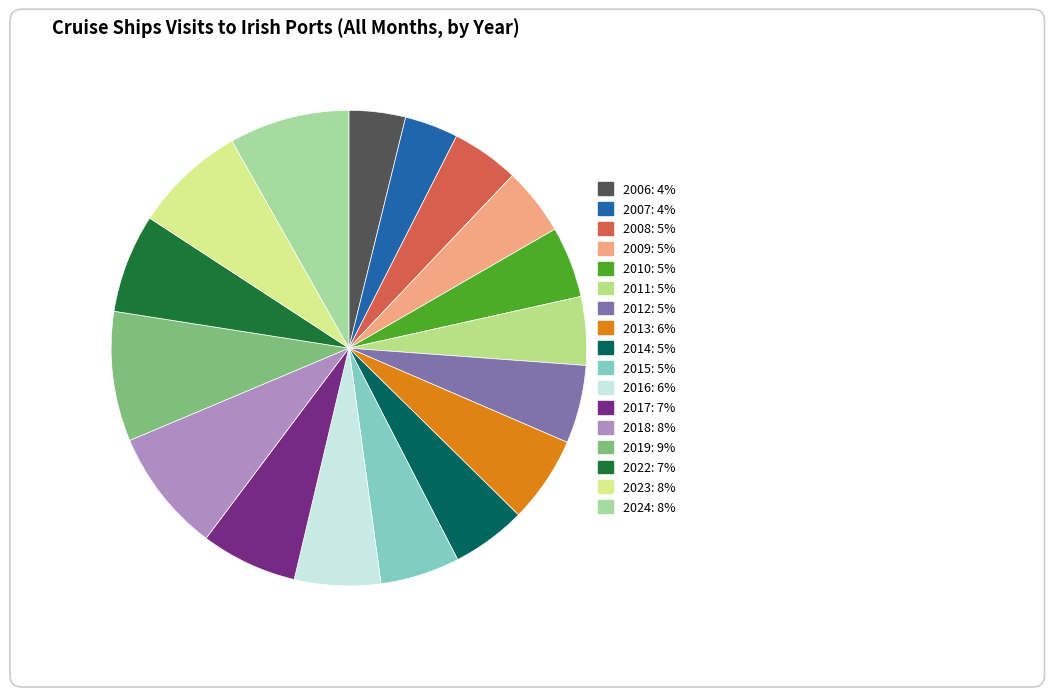

What is the largest slice in the pie chart?

2019